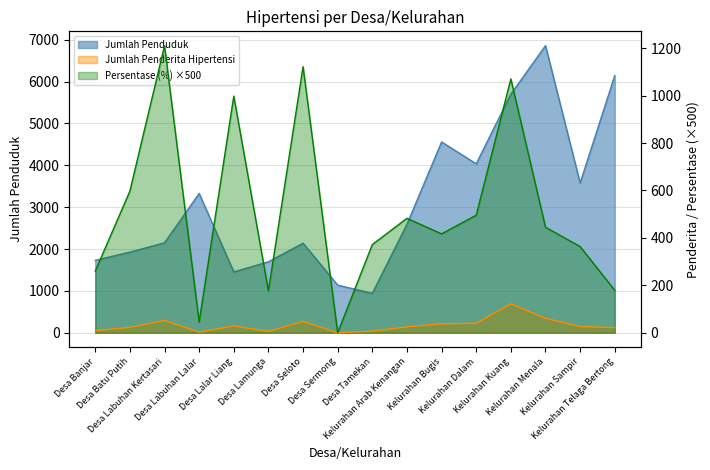

The value of Jumlah Penderita Hipertensi at Desa Sermong is 0.0. True or false?

True